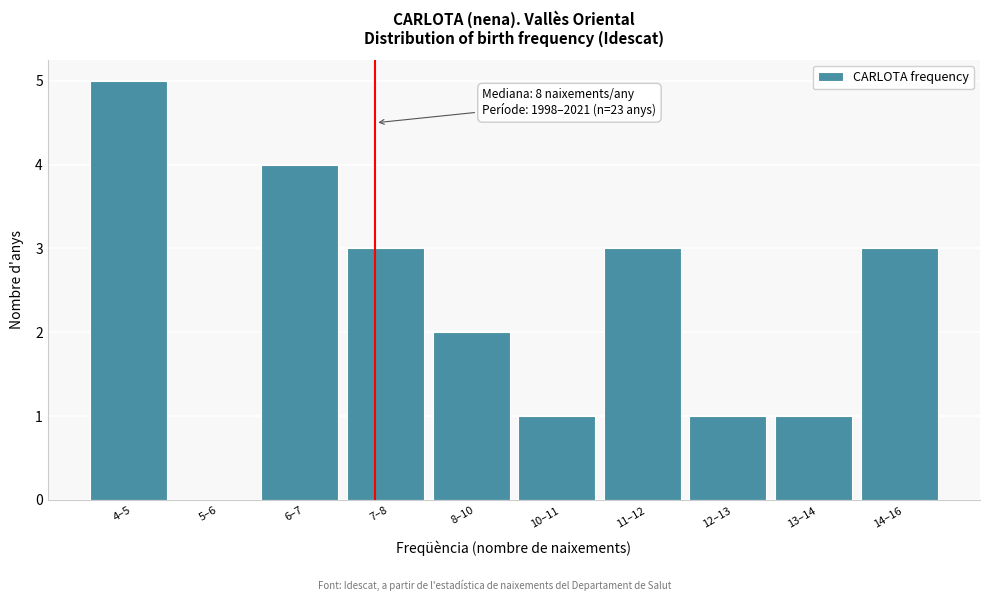

Reading left to right, list all the values displayed in this chart.

4–5=5	5–6=0	6–7=4	7–8=3	8–10=2	10–11=1	11–12=3	12–13=1	13–14=1	14–16=3